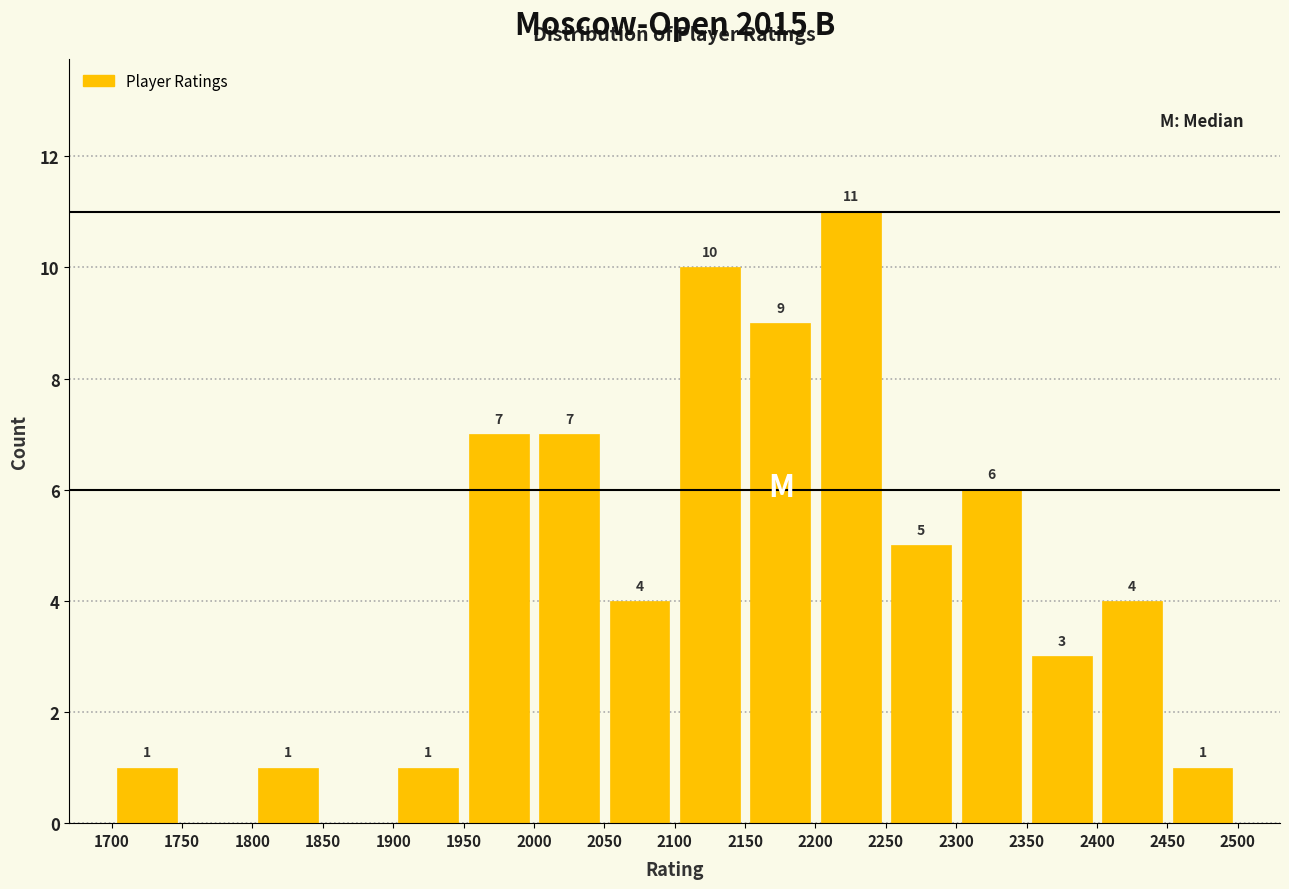

Which range on the x-axis has the tallest bar?

2200 to 2250